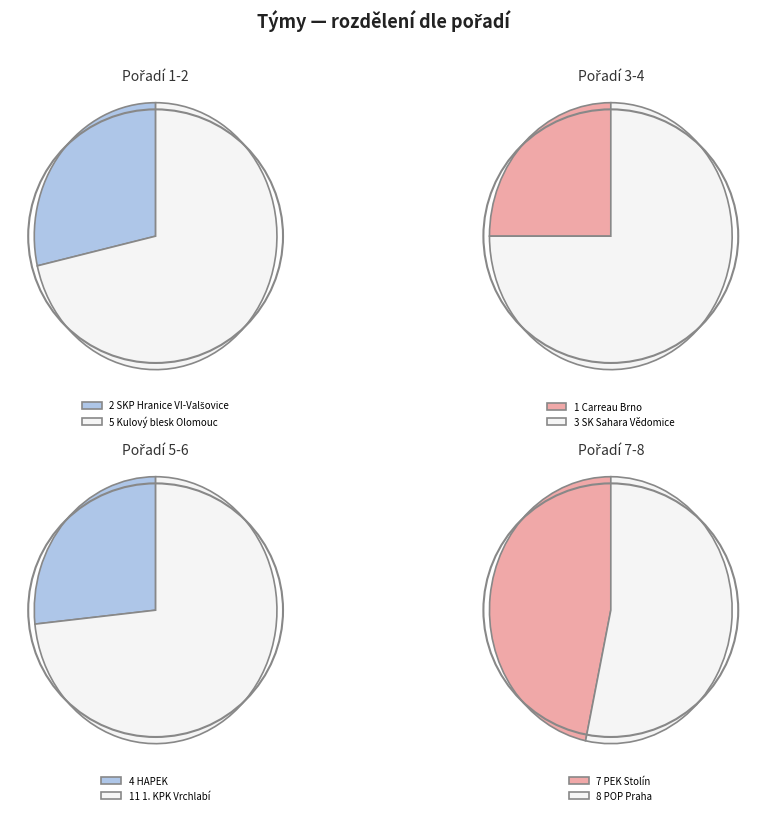

To the nearest percent, what is the average slice percentage?

12%